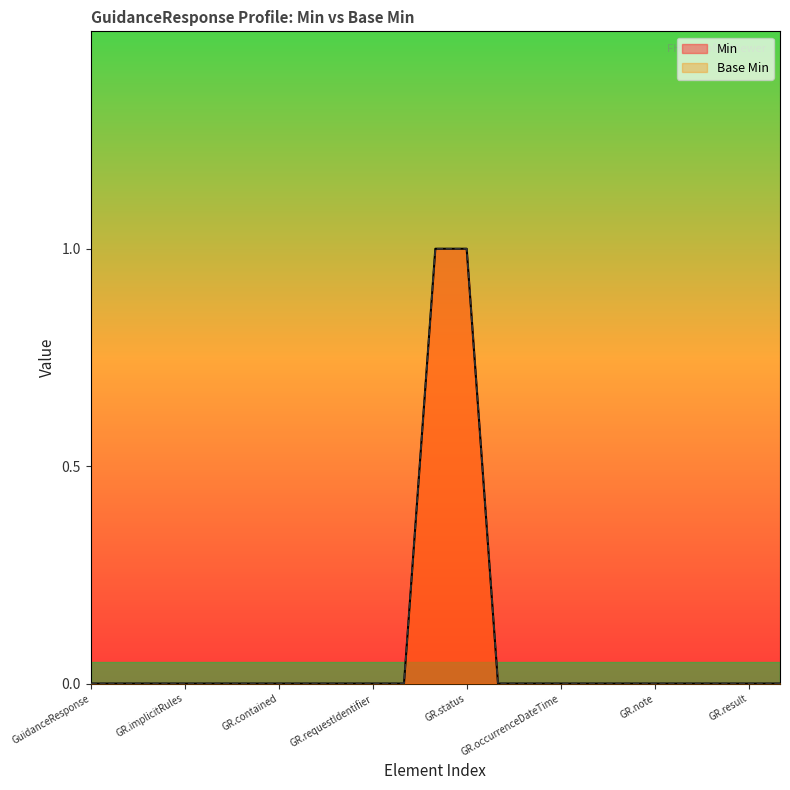

Reading left to right, list all the values displayed in this chart.

Min: 0	0	0	0	0	0	0	0	0	0	0	1	1	0	0	0	0	0	0	0	0	0	0
Base Min: 0	0	0	0	0	0	0	0	0	0	0	1	1	0	0	0	0	0	0	0	0	0	0